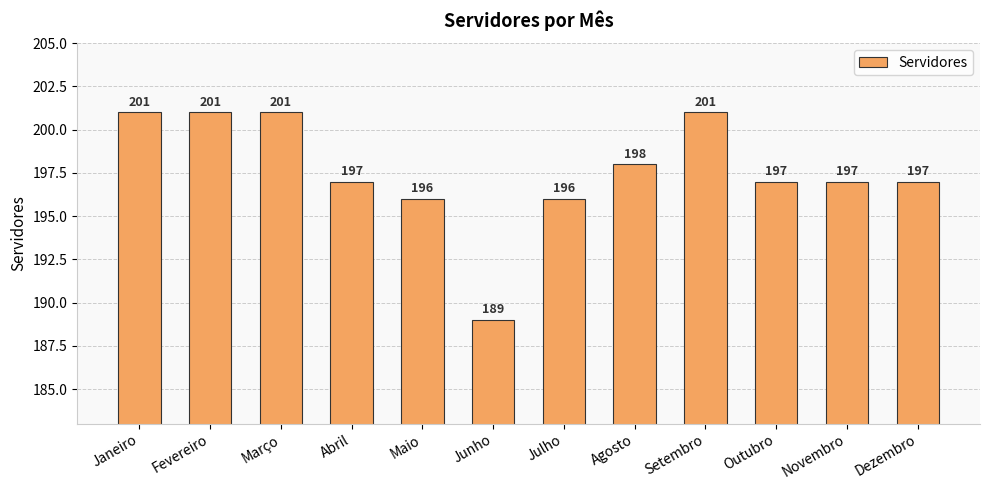

What is the approximate value at Julho, to the nearest 5?

195